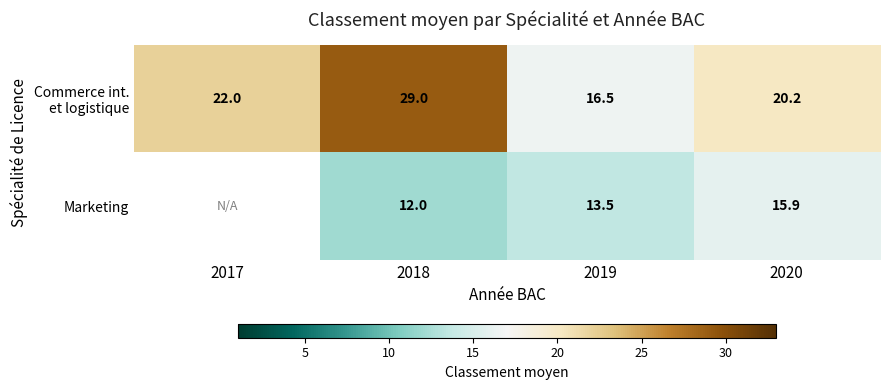

At which category is the sum across all series the highest?

2018